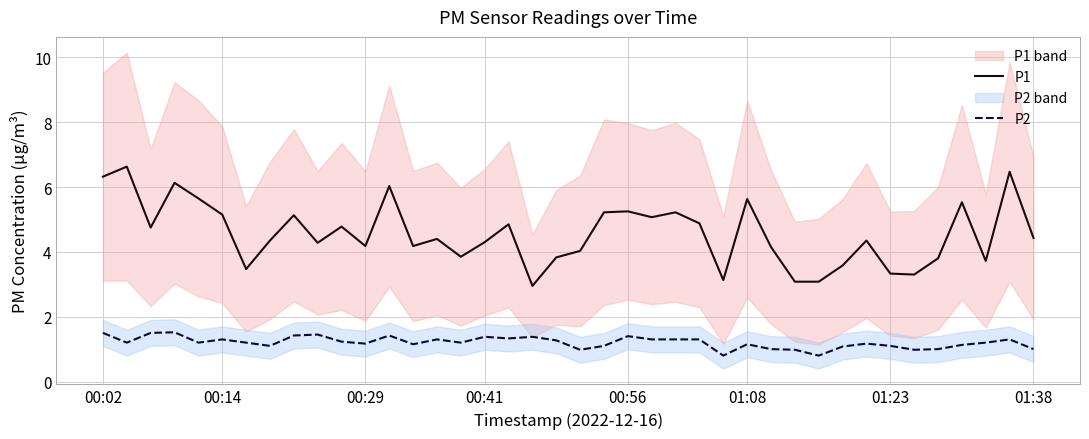

What is the difference between the highest and lowest values at 36?

4.4